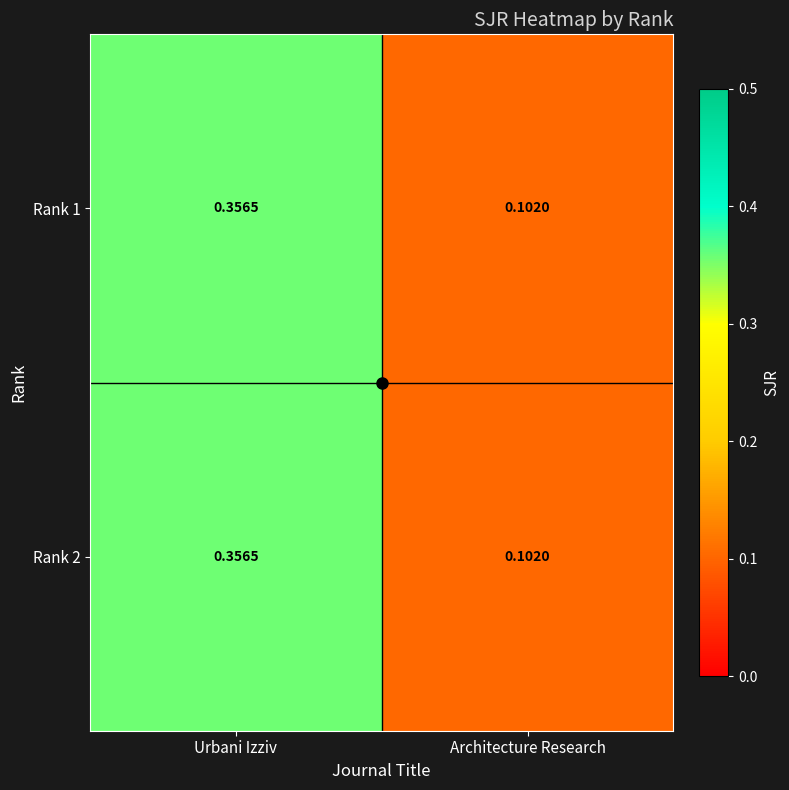

Which label corresponds to the largest value in the chart?

Urbani Izziv